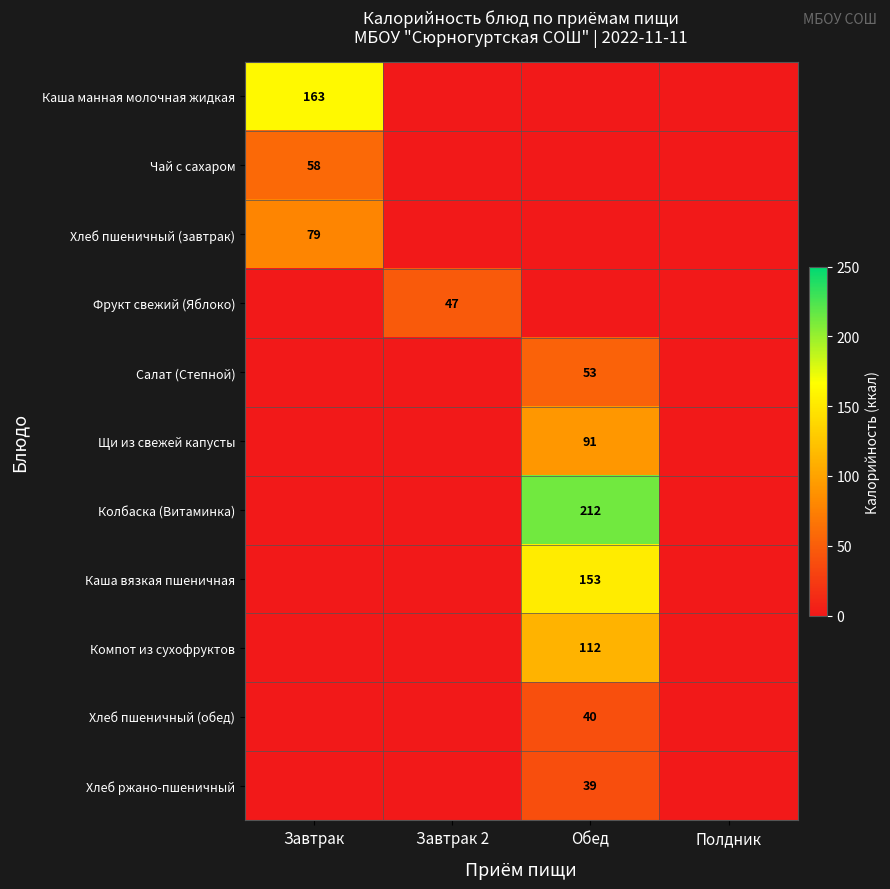

At which category is the sum across all series the highest?

Обед